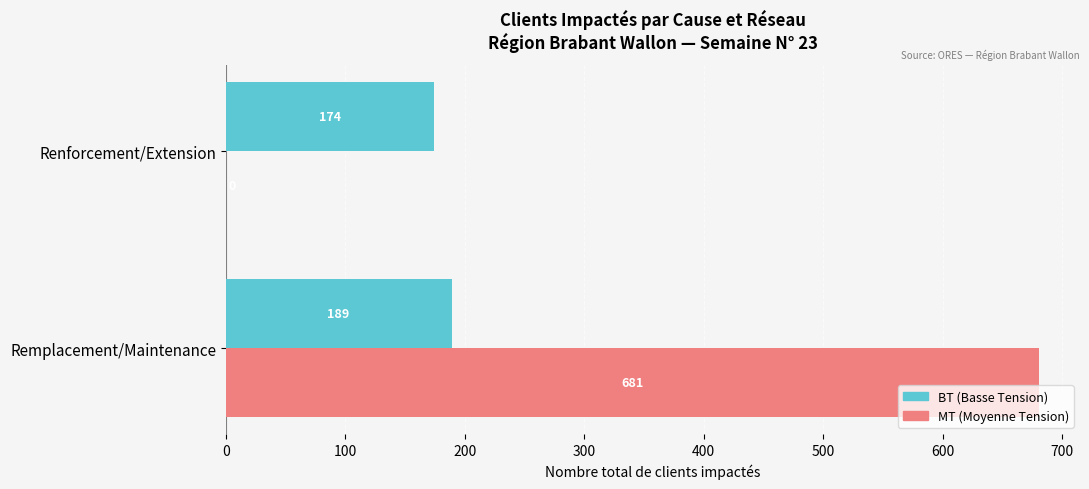

Which series changed the most between Remplacement/Maintenance and Renforcement/Extension?

MT (Moyenne Tension)